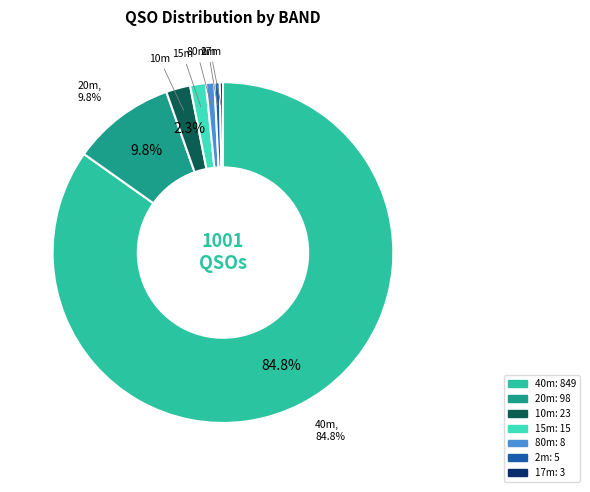

Does any single category account for the majority?

Yes